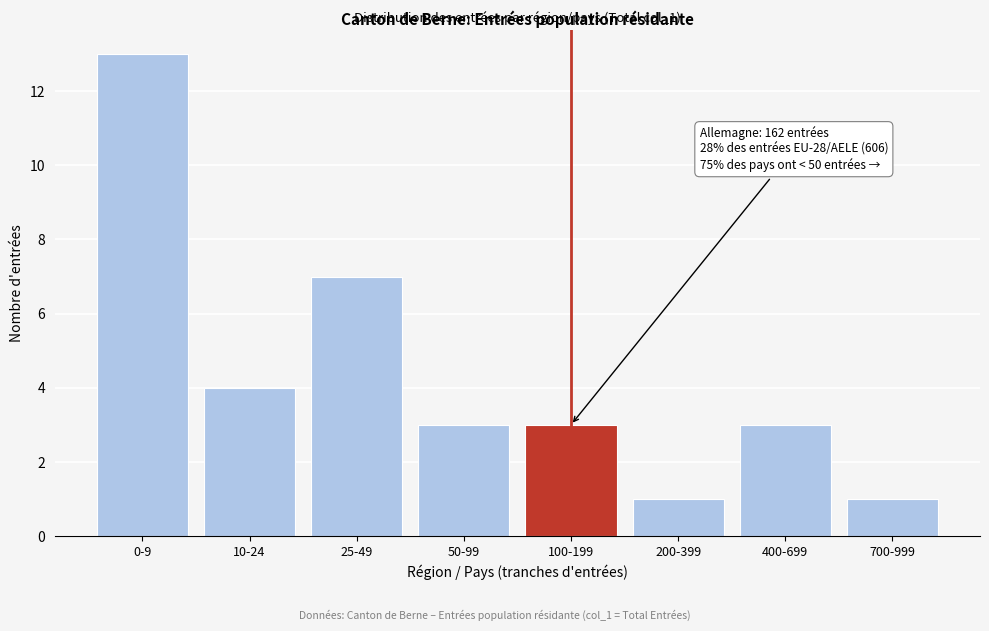

Reading left to right, transcribe all the data shown in this chart.

0-9=13	10-24=4	25-49=7	50-99=3	100-199=3	200-399=1	400-699=3	700-999=1